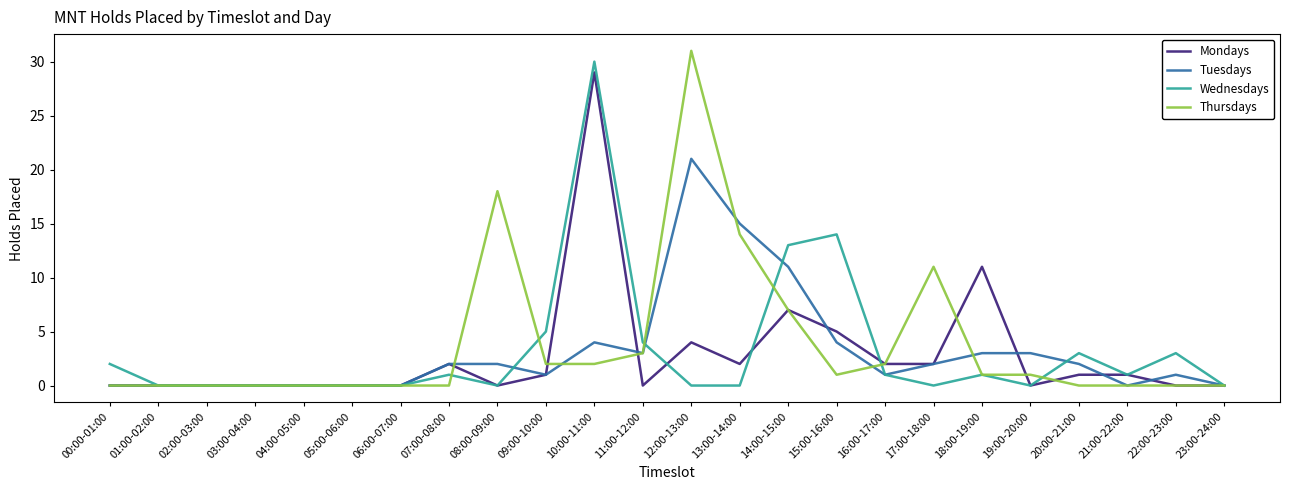

What is the difference between the maximum and second lowest values in the Wednesdays series?

30